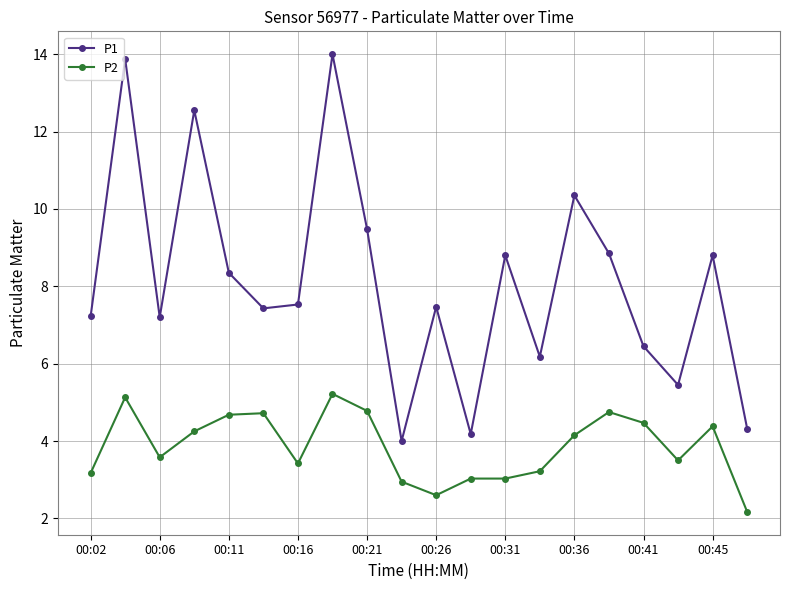

Count the number of data series in this chart.

2